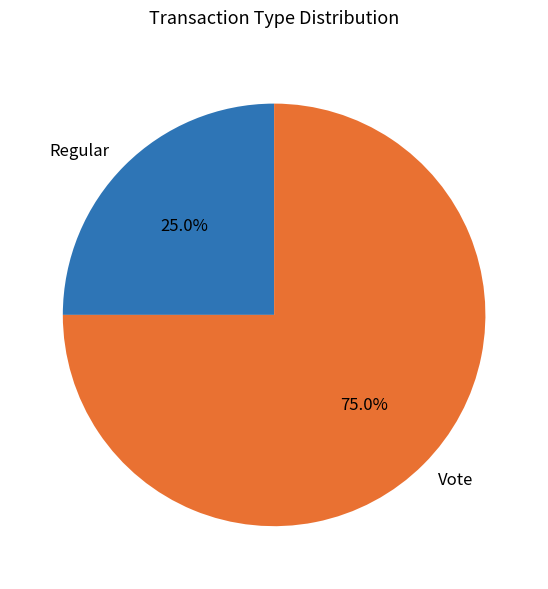

How many slices are in this pie chart?

2